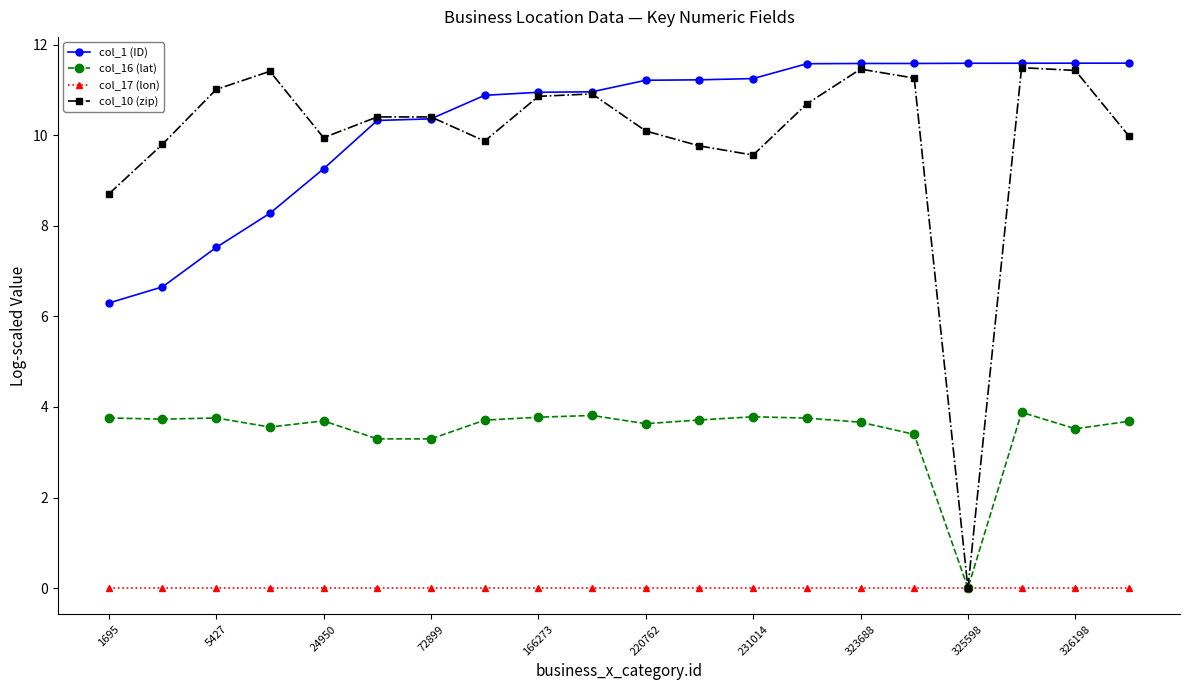

At how many categories does at least one series exceed 3?

20